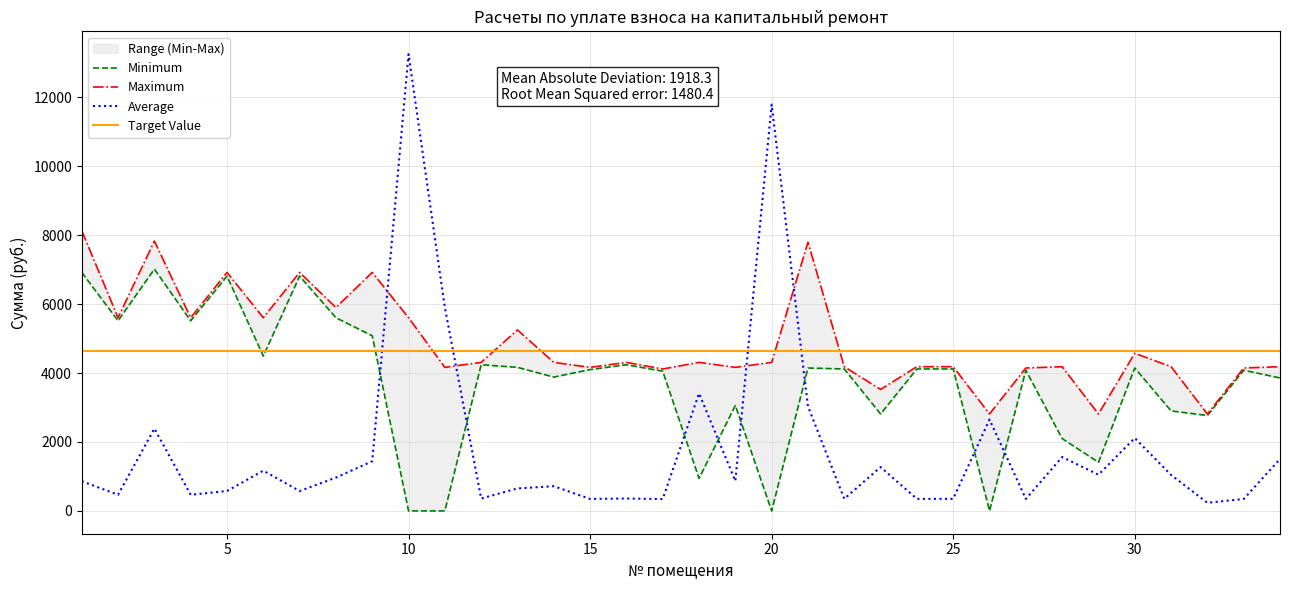

What is the lowest value of the Target Value series?

4647.8